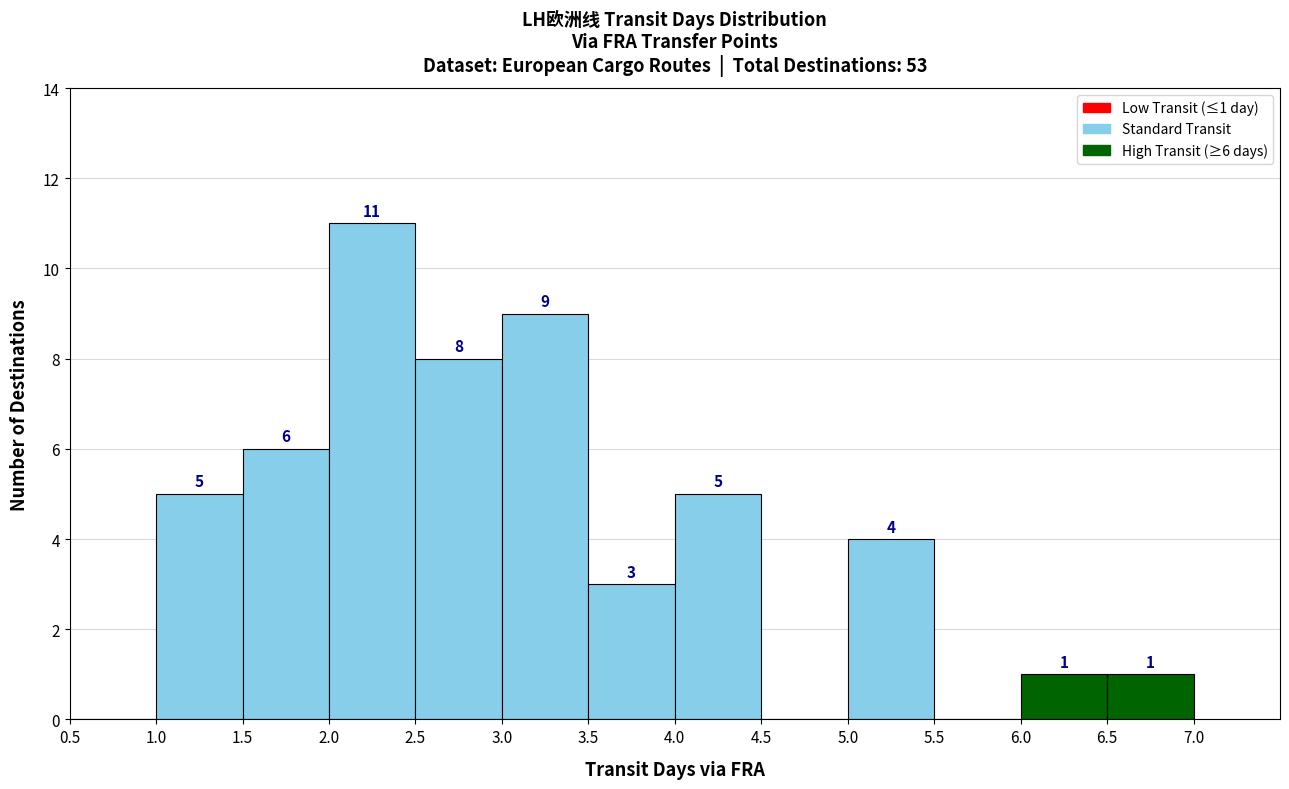

Over which range of the x-axis is the bar tallest?

2.0 to 2.5